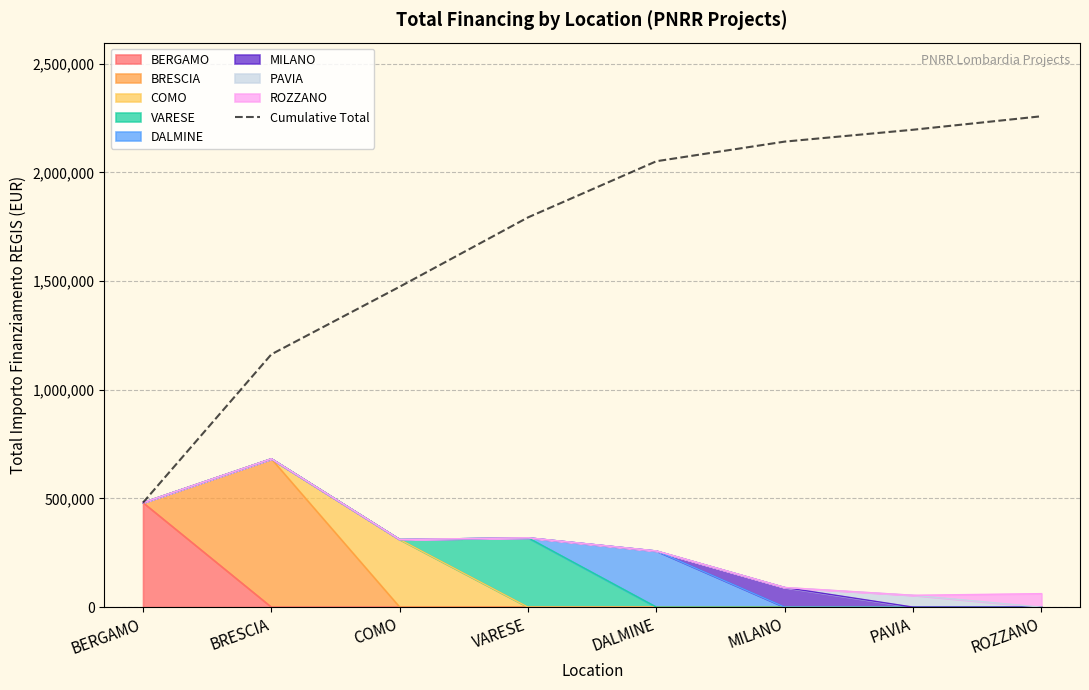

Approximately how many times larger is the value at MILANO compared to BERGAMO?

4.5